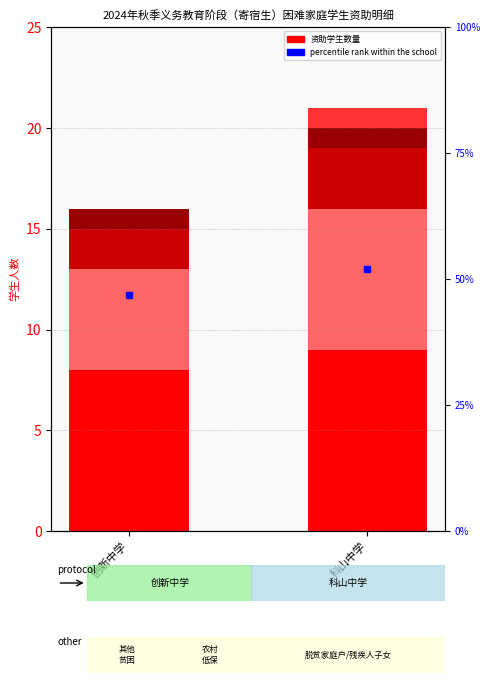

Reading left to right, transcribe all the data shown in this chart.

其他贫困: 8	9
农村低保: 5	7
脱贫家庭户: 2	3
残疾人子女: 1	1
突发严重困难户: 0	1